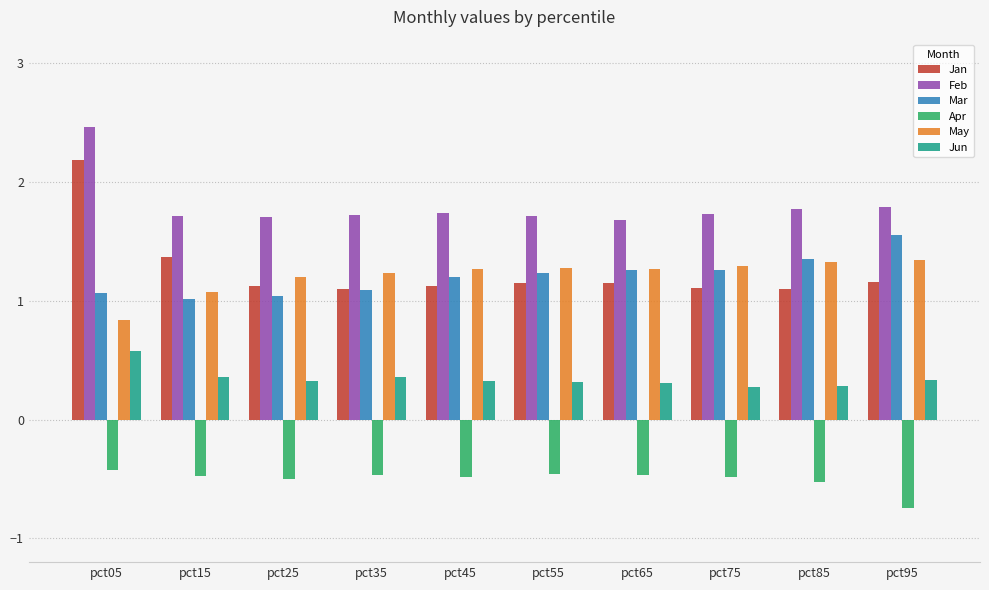

How many categories are shown in the chart?

10